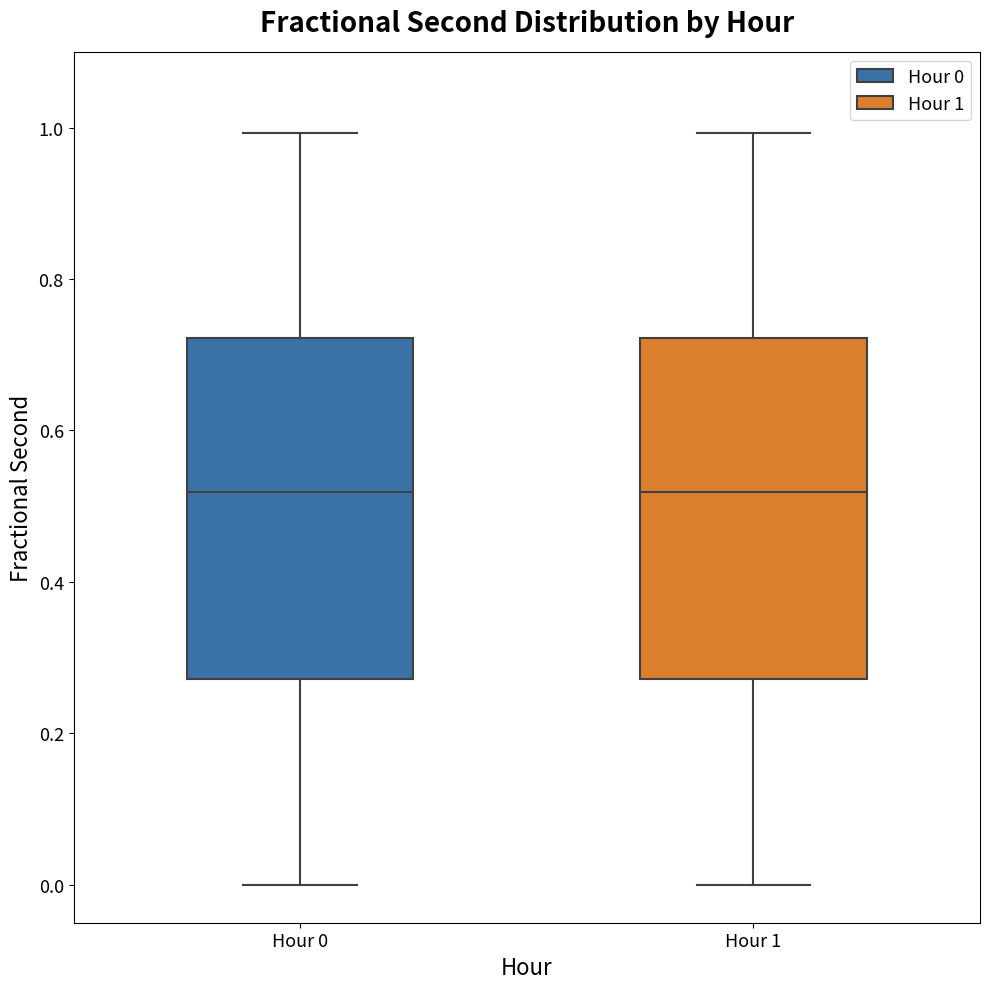

Where does the lower whisker of the box for Hour 1 end on the y-axis? The values are not printed on the chart, so give them approximately, as read against the axis.

0.00